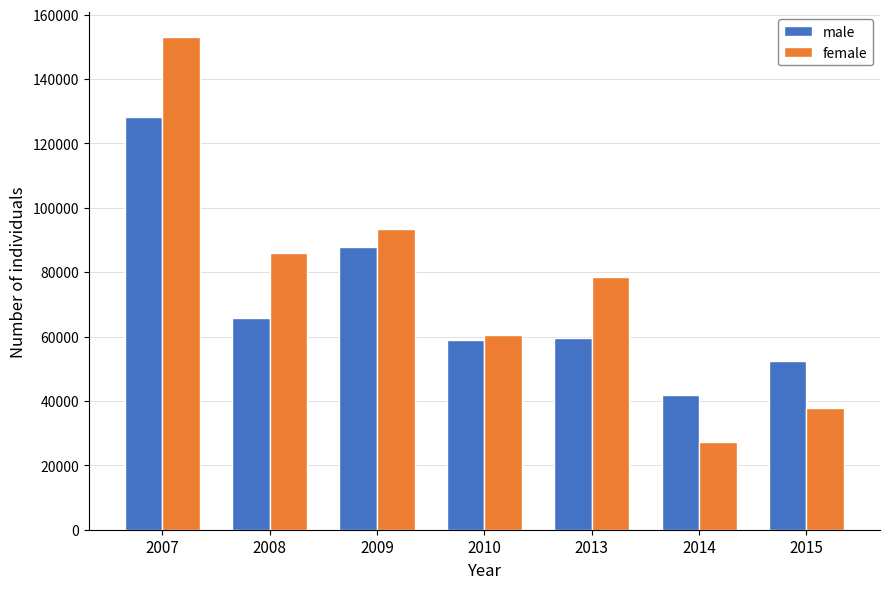

What is the lowest value of the female series?

27340